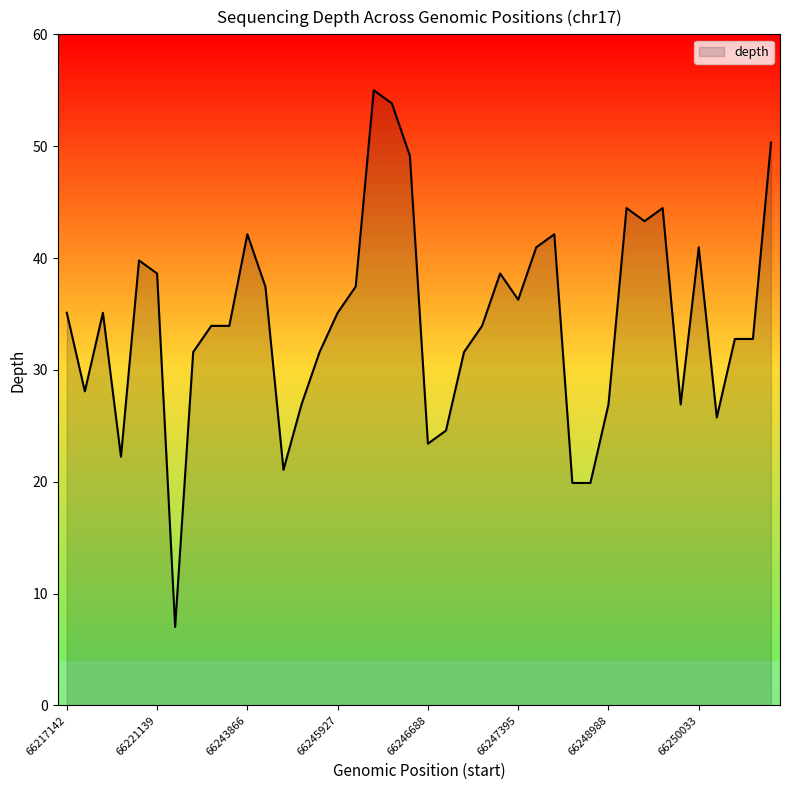

What is the difference between the maximum and minimum values?

48.0